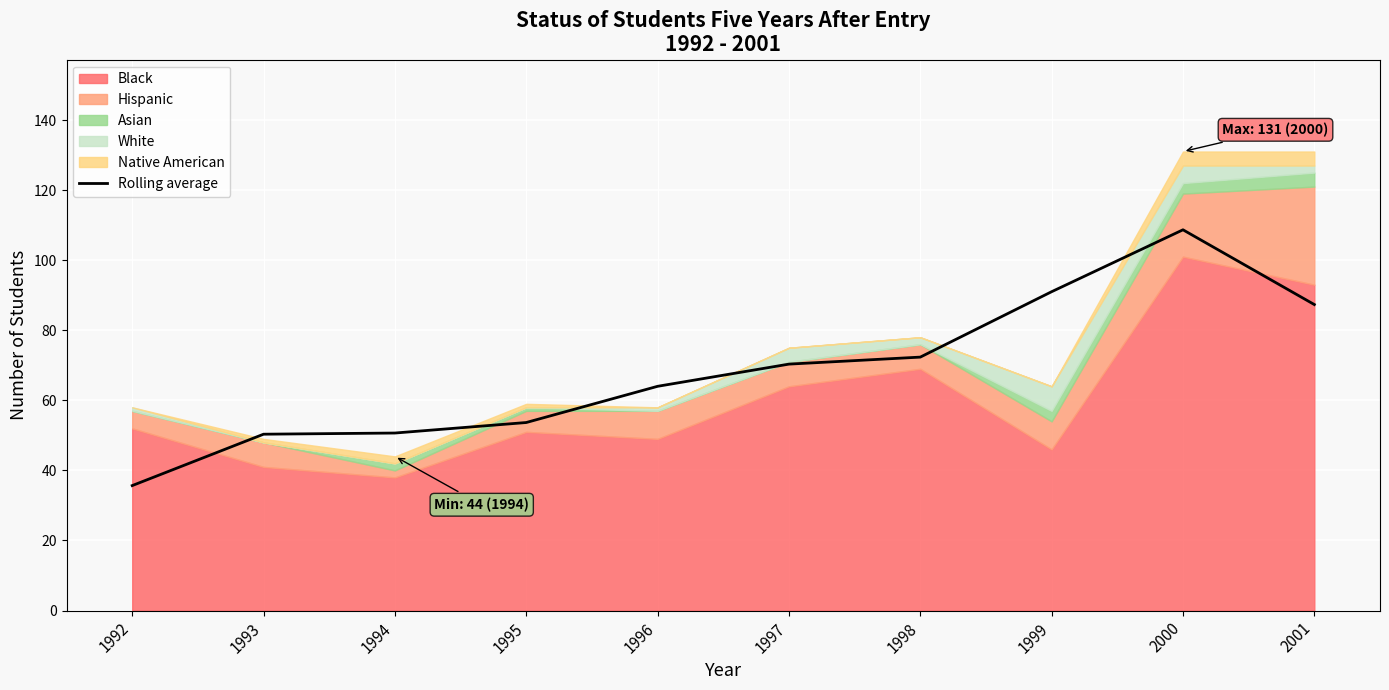

What is the average value?

68.4